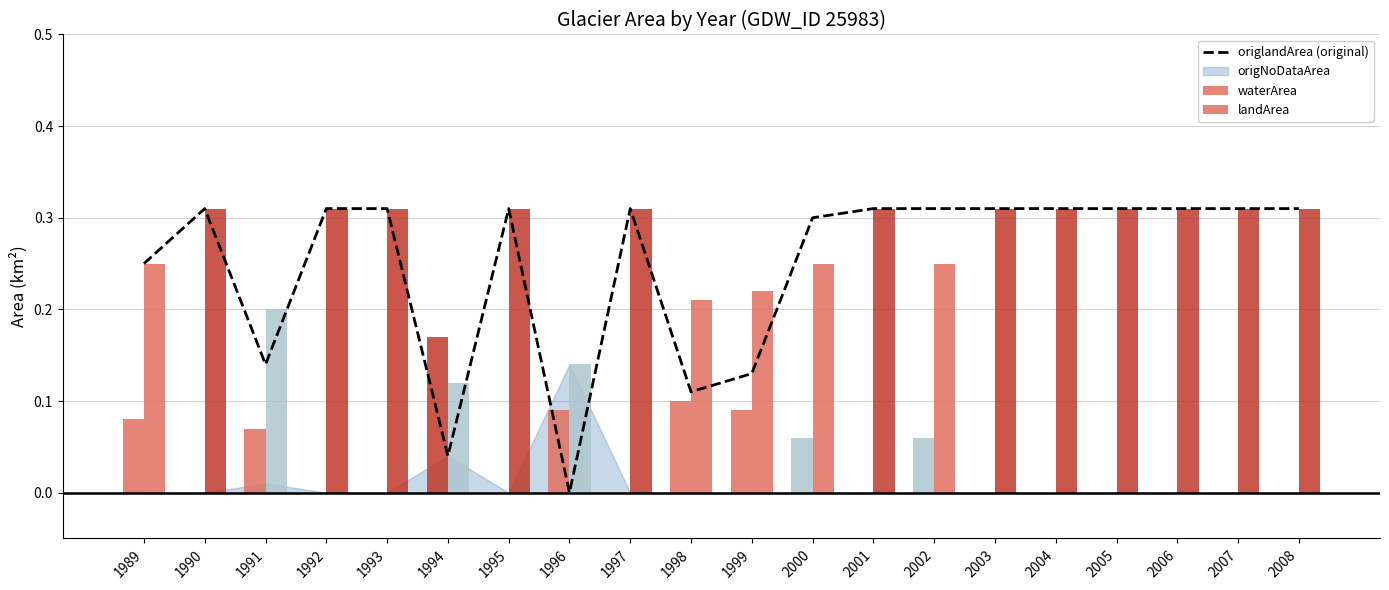

Rank the categories by landArea value from lowest to highest.

1994, 1996, 1991, 1998, 1999, 1989, 2000, 2002, 1990, 1992, 1993, 1995, 1997, 2001, 2003, 2004, 2005, 2006, 2007, 2008